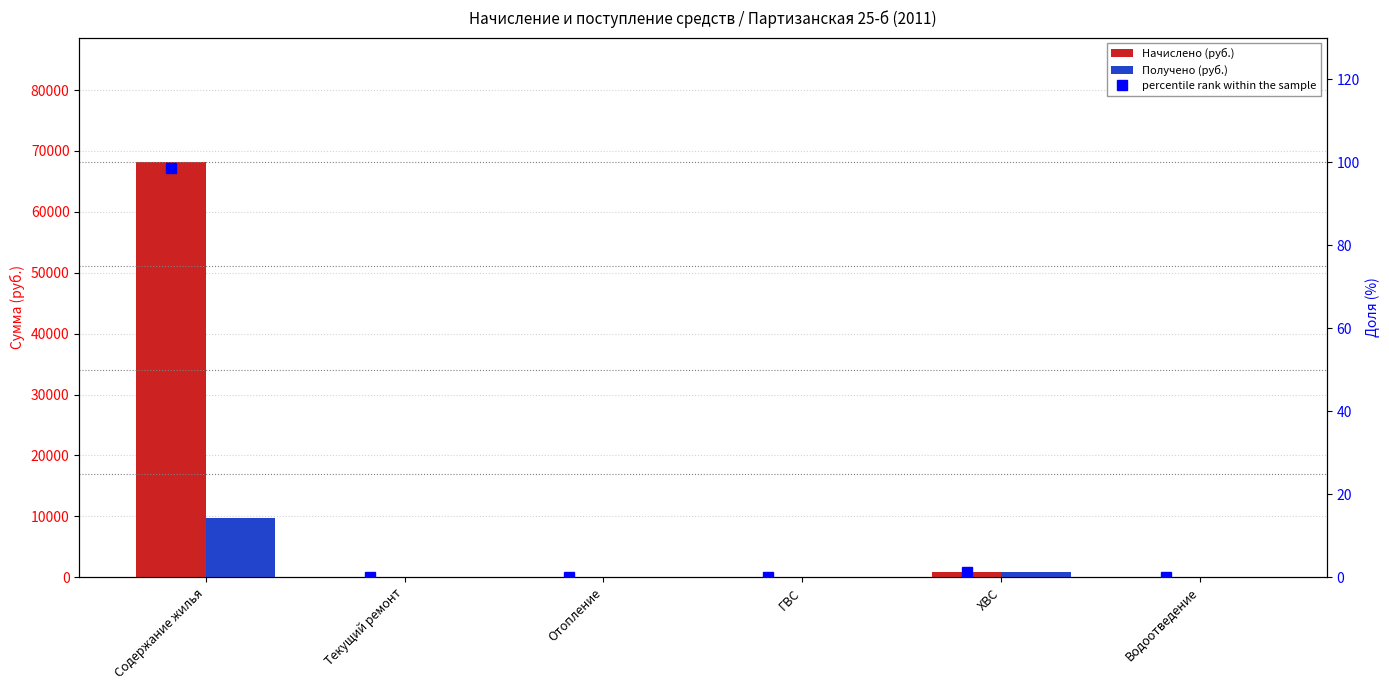

List the labels in order of percentile rank within the sample value, largest first.

Содержание жилья, ХВС, Текущий ремонт, Отопление, ГВС, Водоотведение